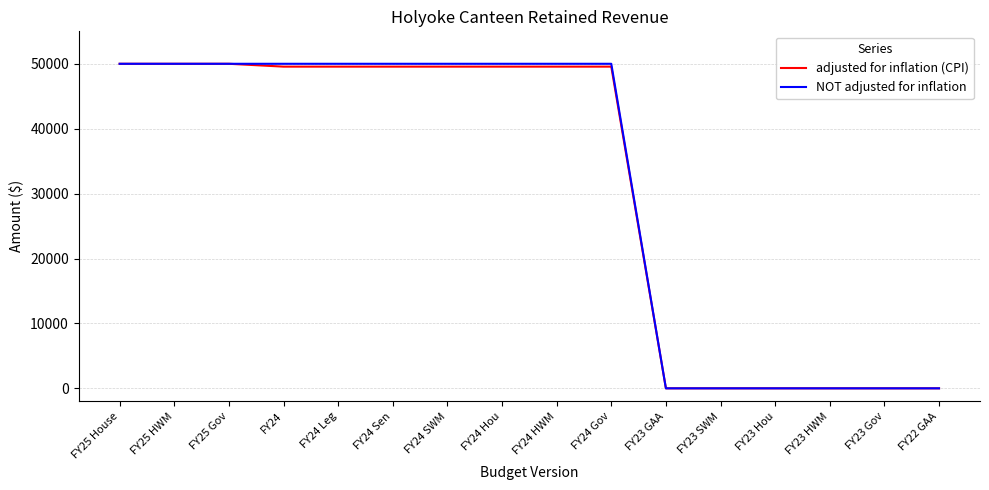

Which series changed the most between FY24 Hou and FY23 HWM?

NOT adjusted for inflation